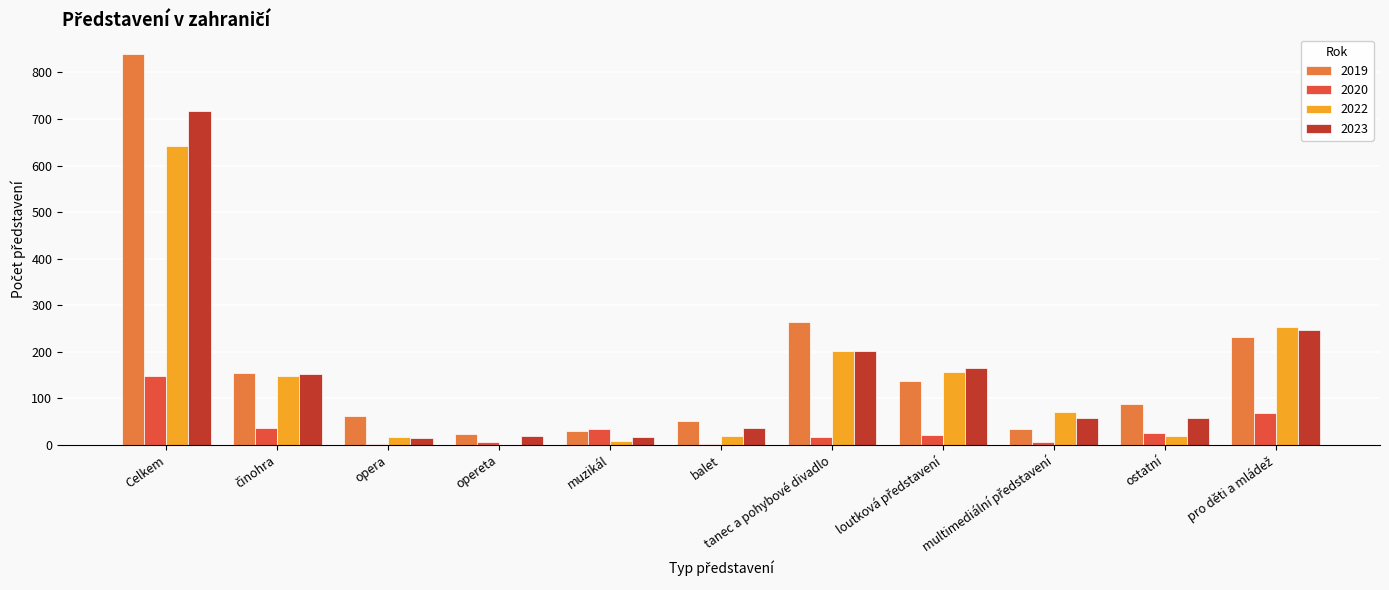

Which series has the largest total across all categories?

2019